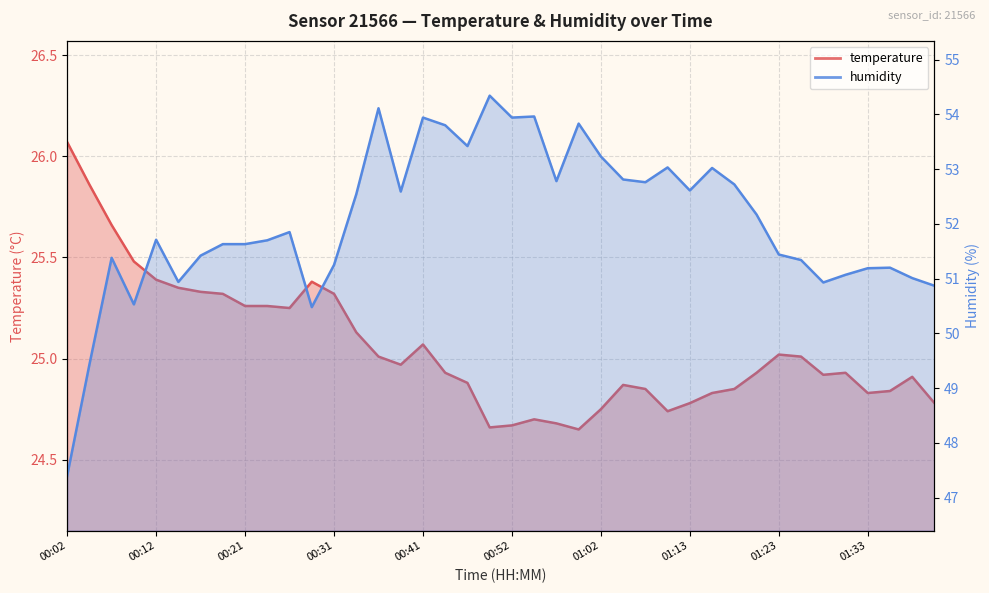

List the series in order of their overall mean, highest first.

humidity, temperature